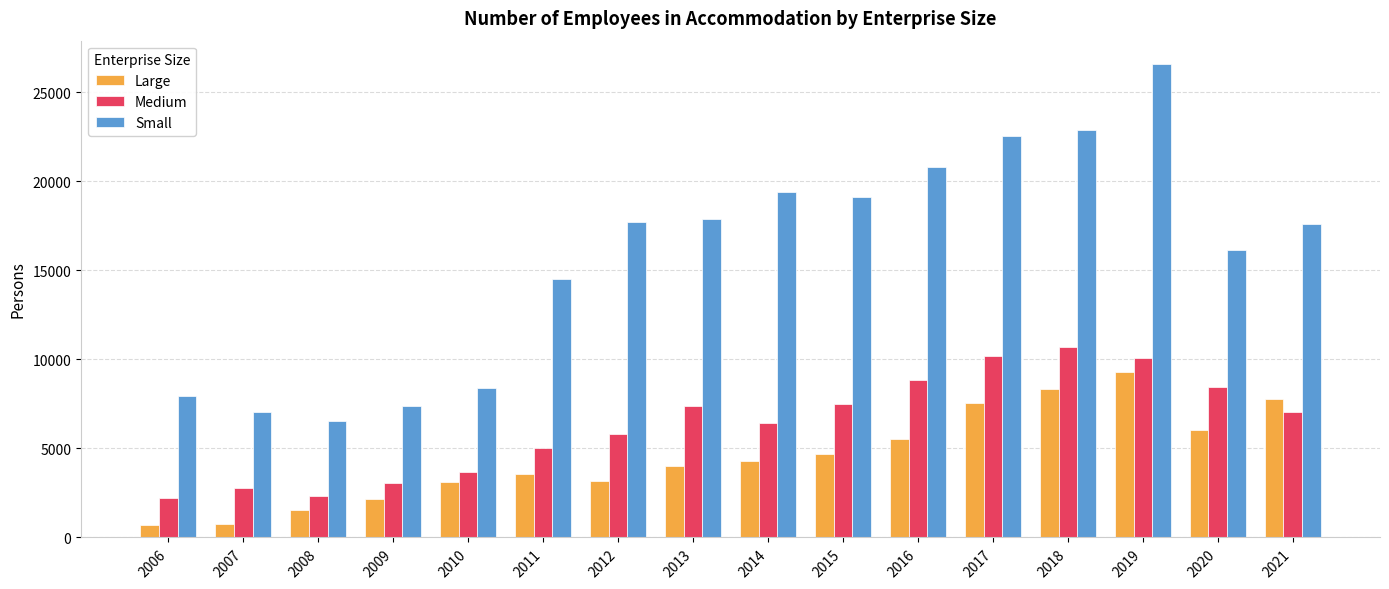

The Large series shows 7580 at 2017. True or false?

True